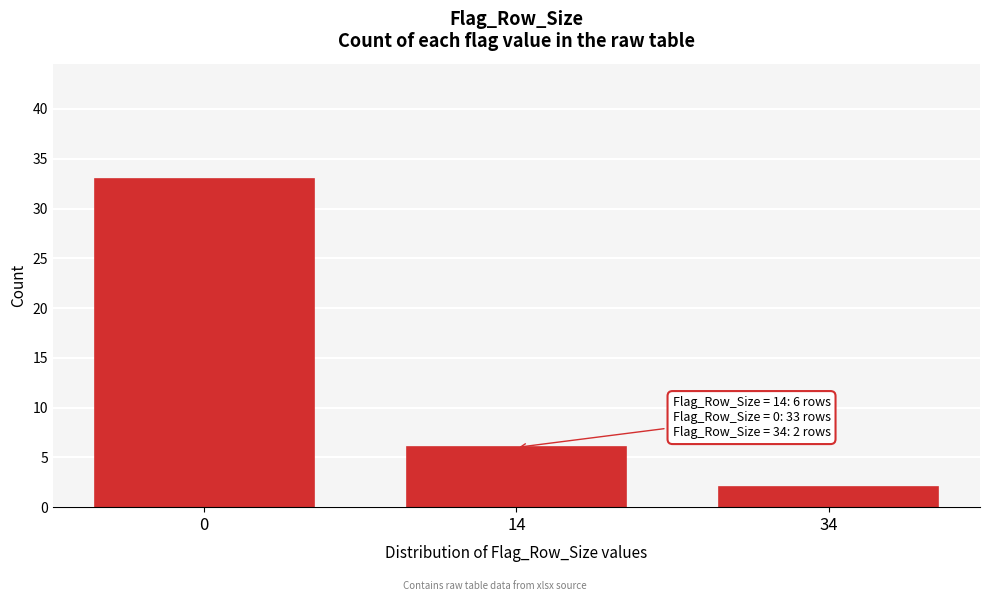

Reading right to left, transcribe all the data shown in this chart.

34=2	14=6	0=33